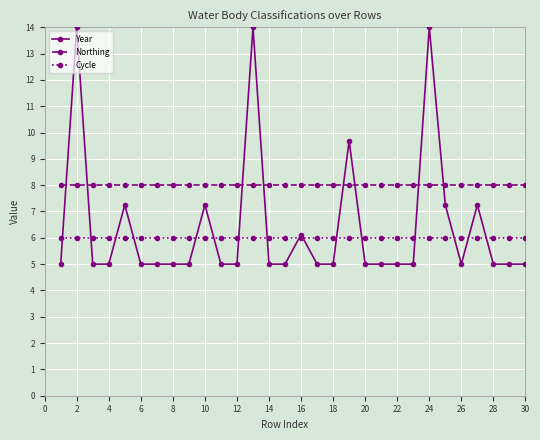

Which series has the largest range (max minus min)?

Year